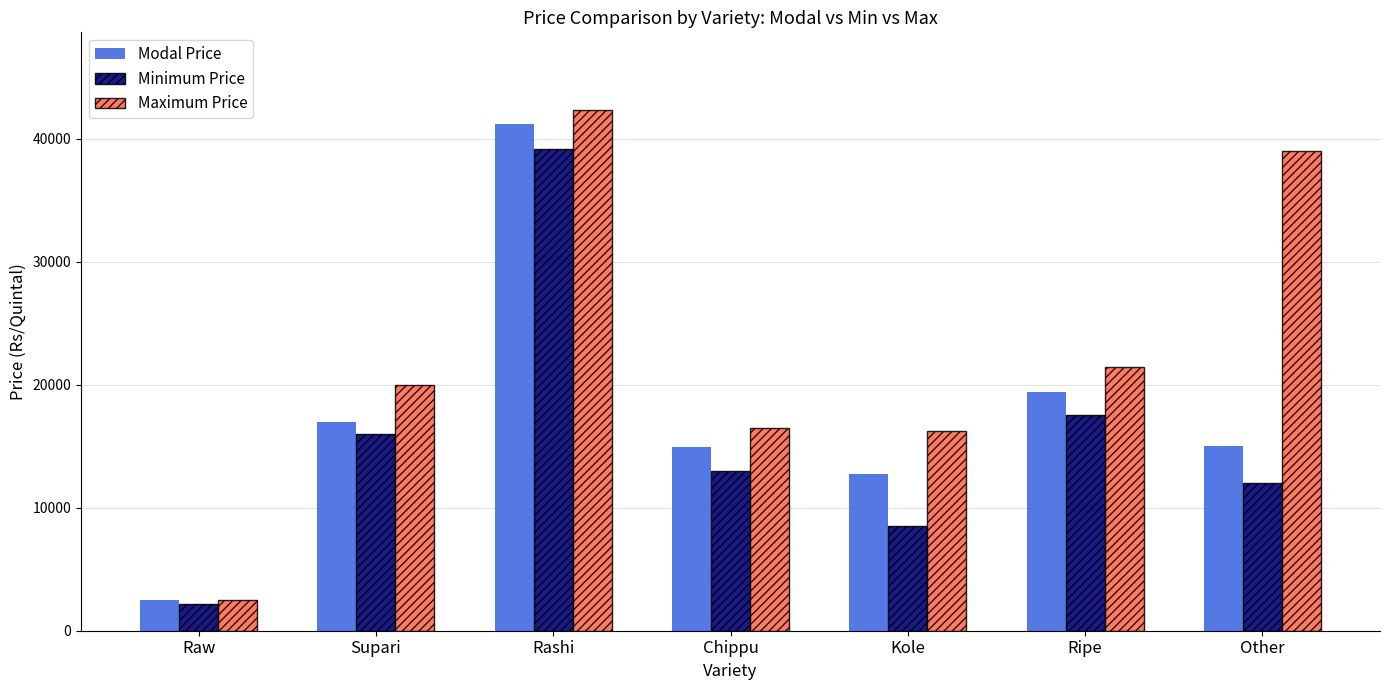

What position from the left is Other?

7